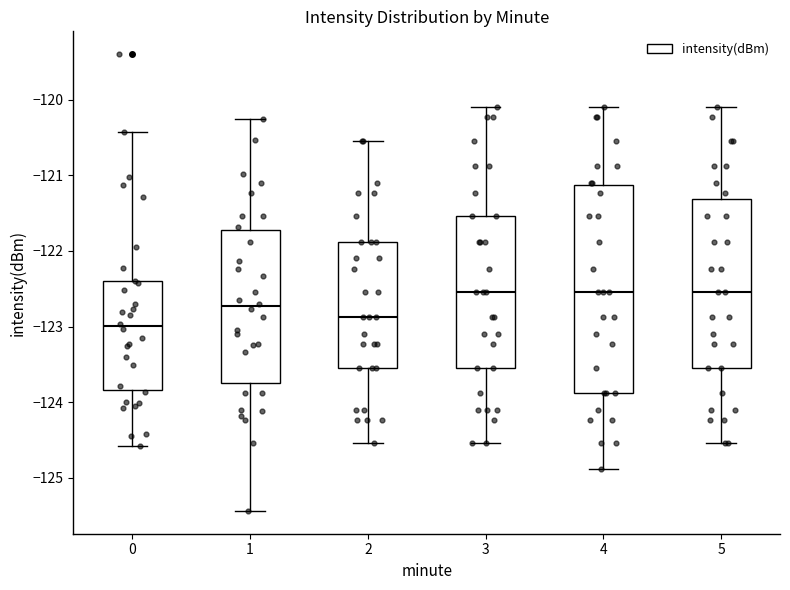

Where is the lower edge of the box at x = 1 on the y-axis? The values are not printed on the chart, so give them approximately, as read against the axis.

-123.7